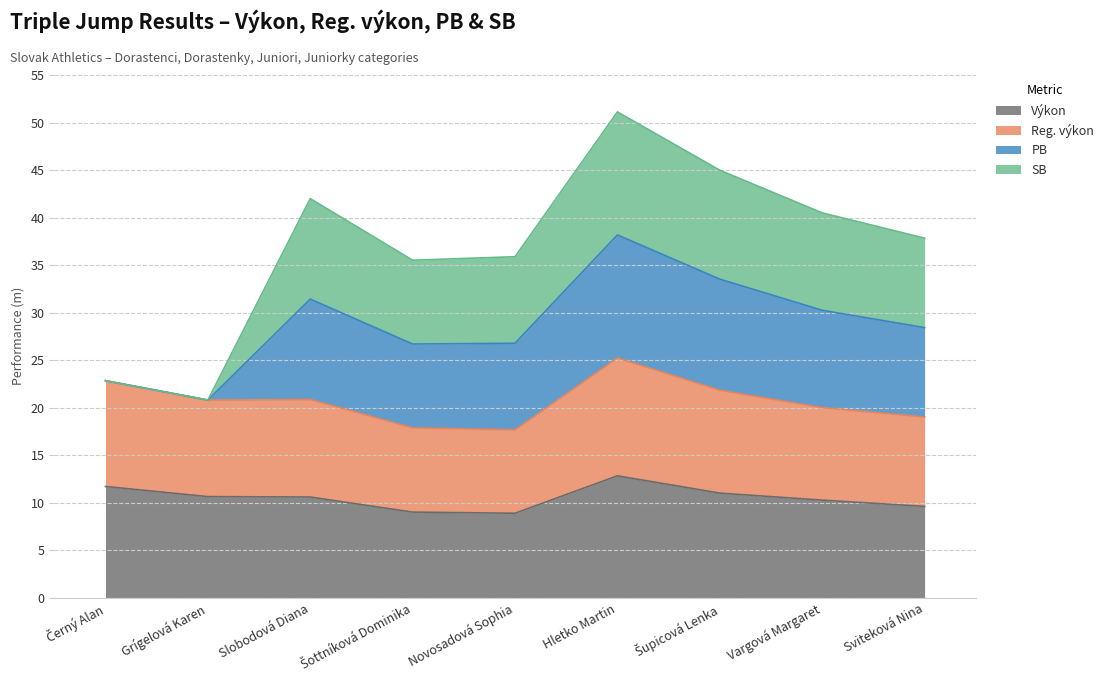

Is the value of Reg. výkon at Slobodová Diana greater than the value of Výkon at Grígelová Karen?

Yes